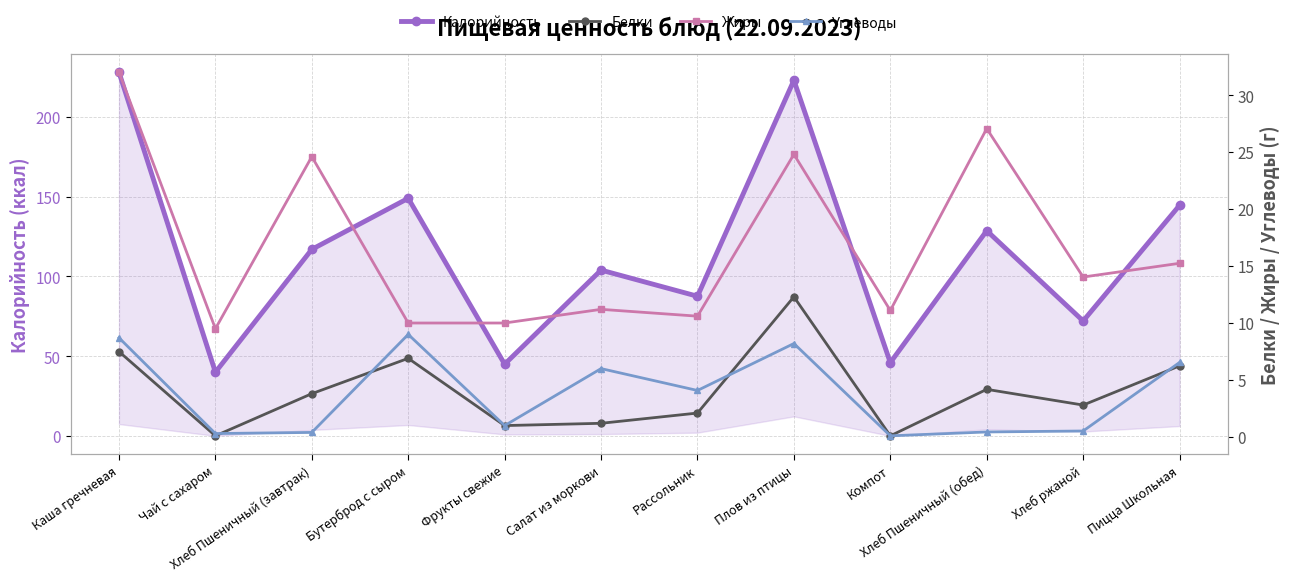

Where does the Калорийность series first go above 117?

Каша гречневая